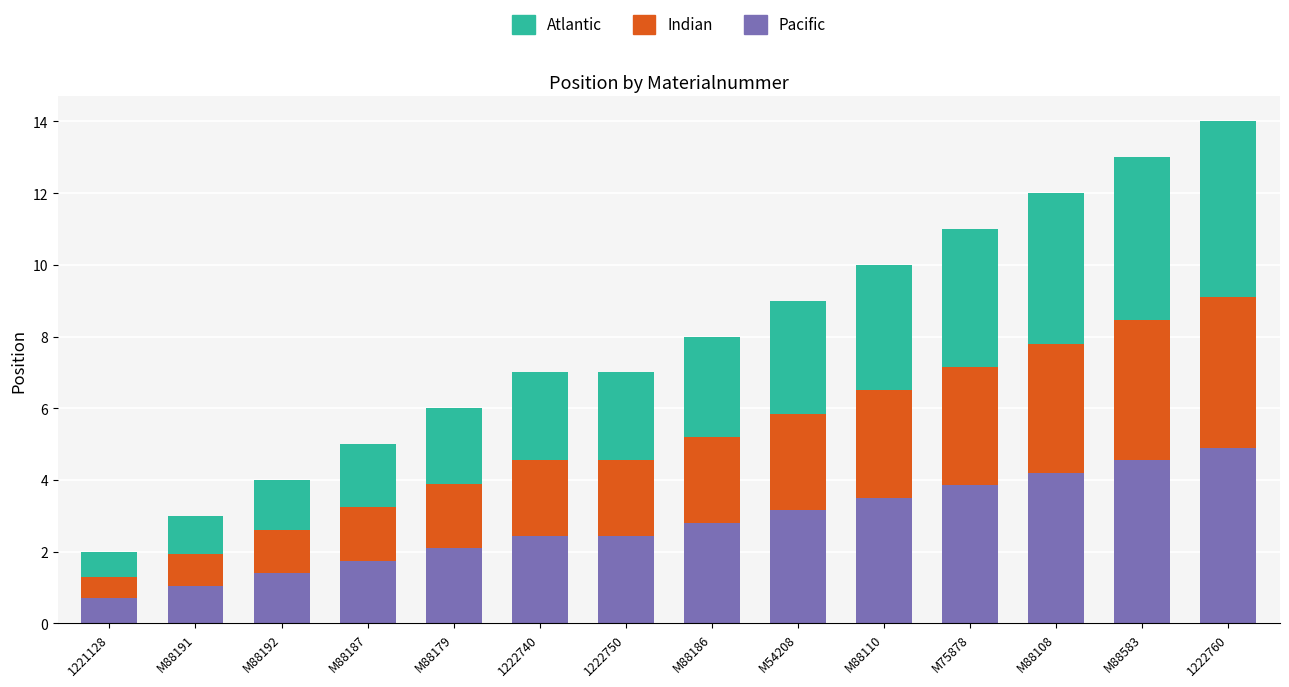

What is the total value across all series at M88192?

4.0